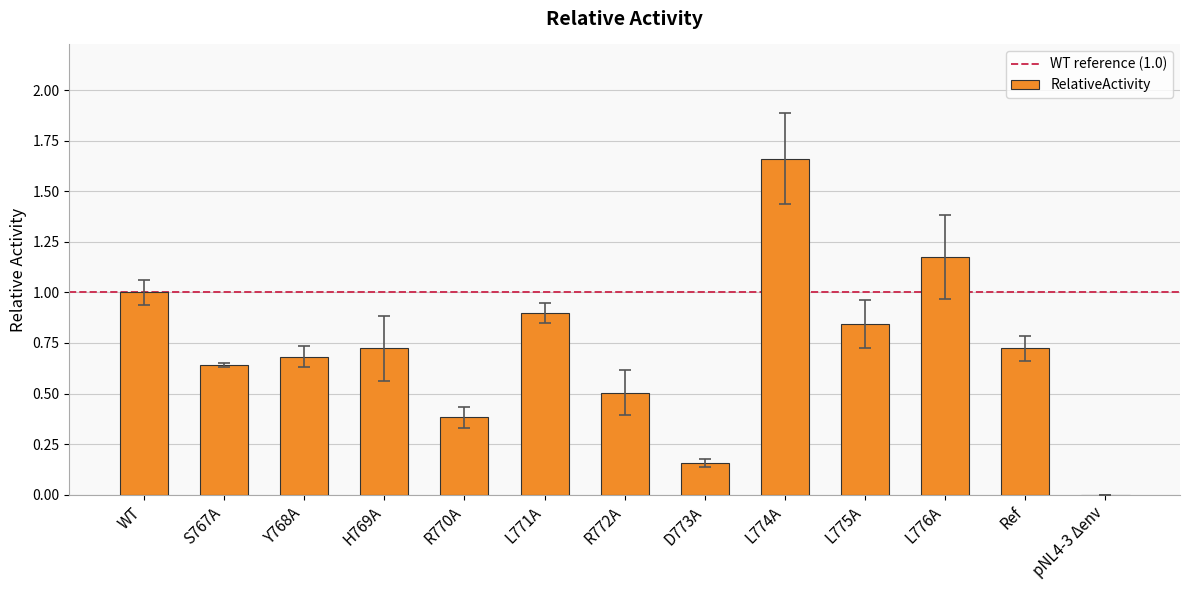

Which label corresponds to the largest value in the chart?

L774A